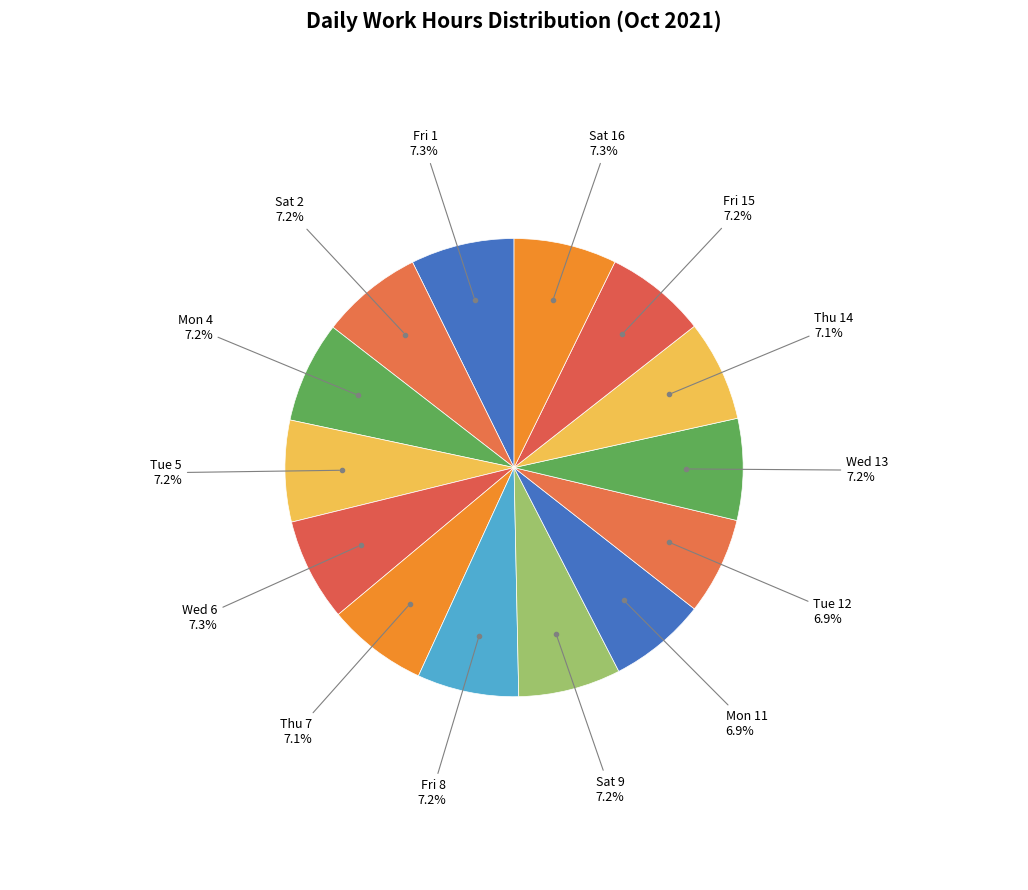

Does Thu 7 represent more than half of the total?

No